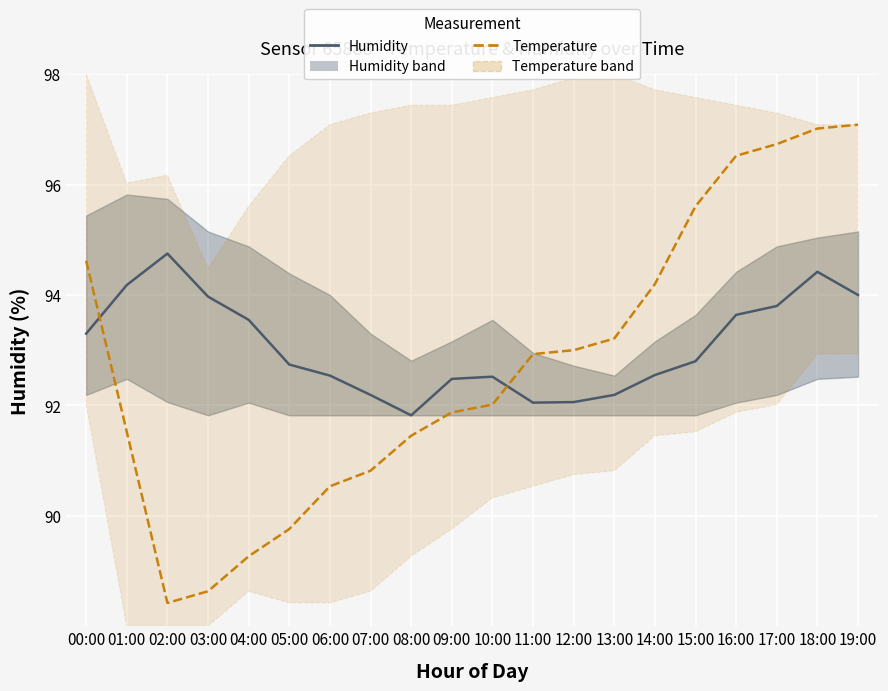

Which series has the widest spread of values?

Temperature (scaled)